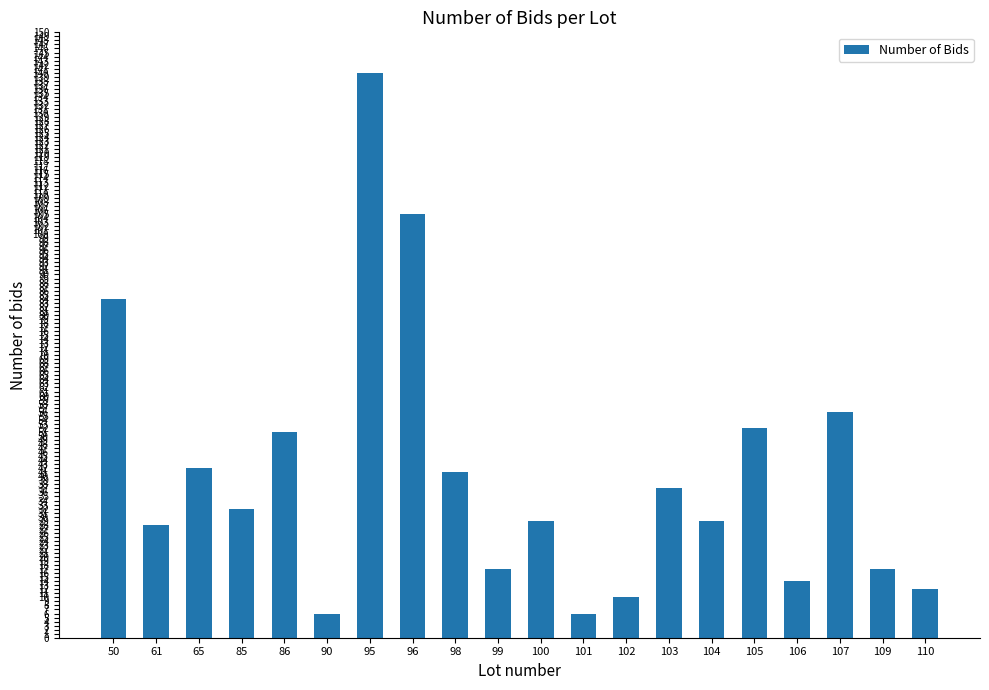

What is the difference between the maximum and second lowest values?

134